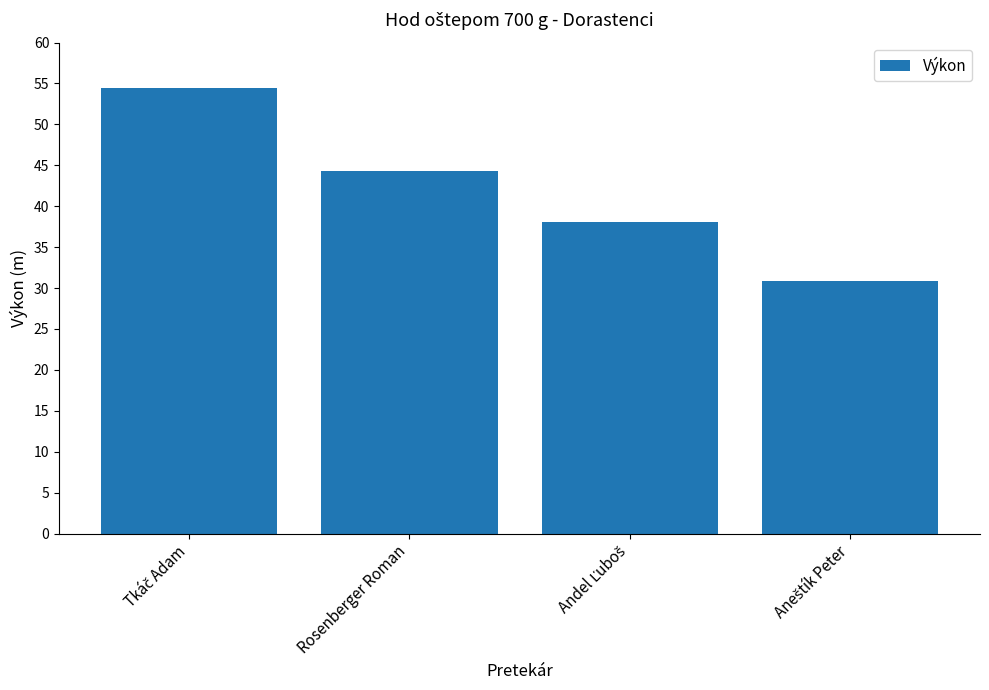

At which label is the value closest to 42?

Rosenberger Roman